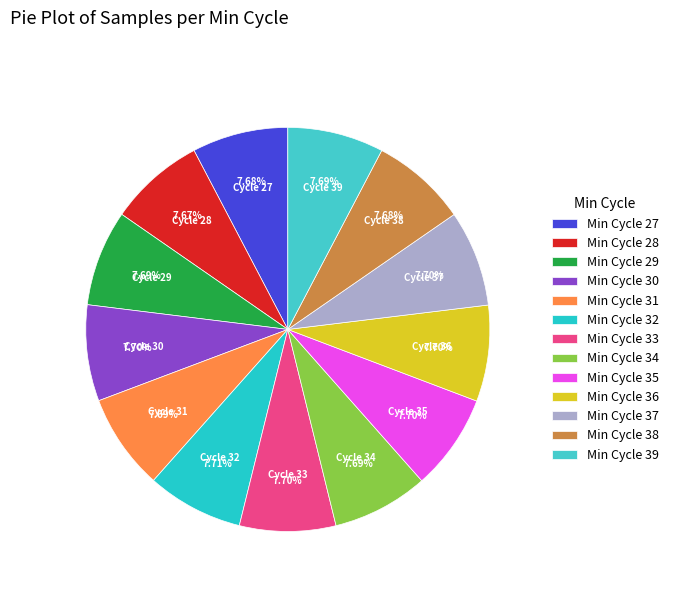

Rank the categories by value from lowest to highest.

Min_cycle=28, Min_cycle=38, Min_cycle=27, Min_cycle=29, Min_cycle=39, Min_cycle=31, Min_cycle=34, Min_cycle=30, Min_cycle=37, Min_cycle=33, Min_cycle=36, Min_cycle=35, Min_cycle=32